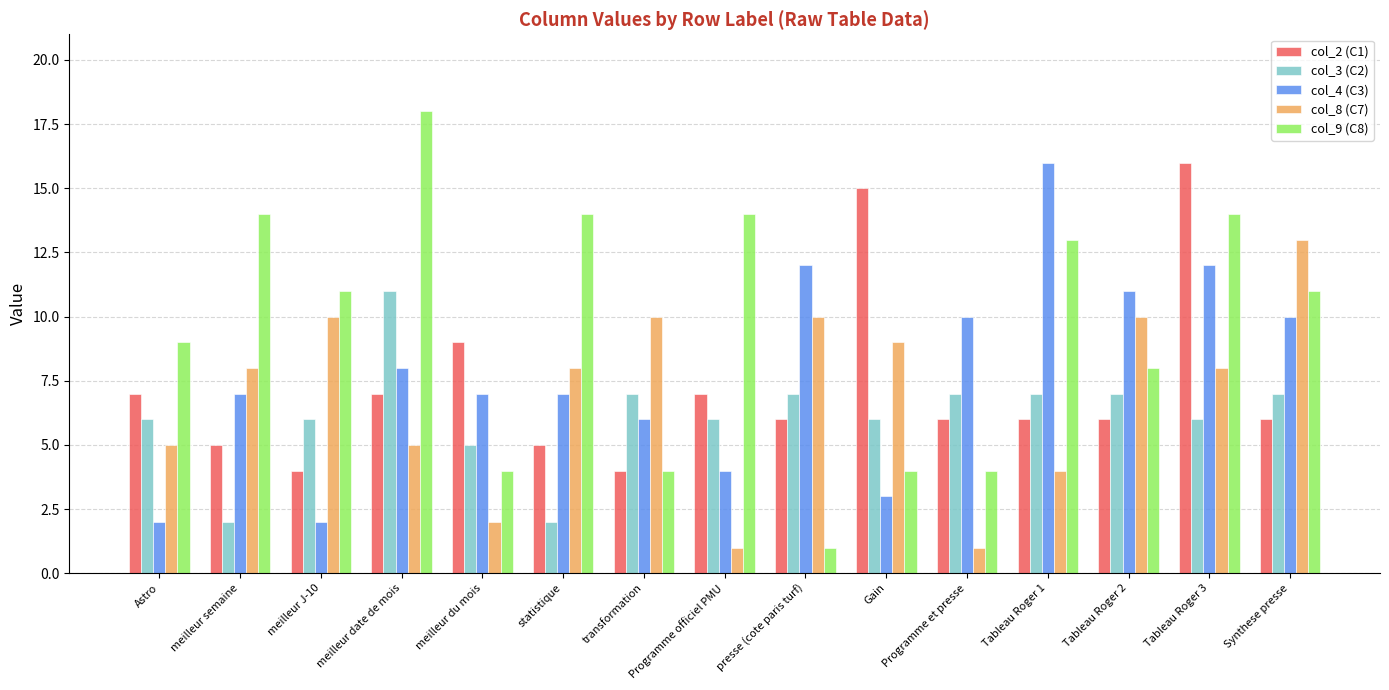

What is the approximate value of col_8 (C7) at meilleur semaine, to the nearest 5?

10